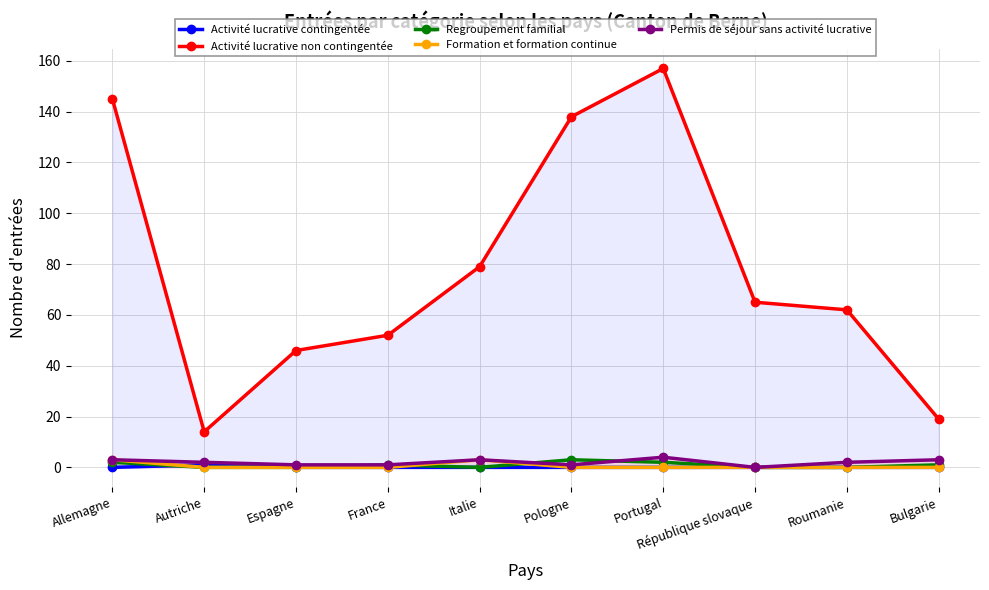

In Regroupement familial, how many points are higher than both neighbors (excluding endpoints)?

2